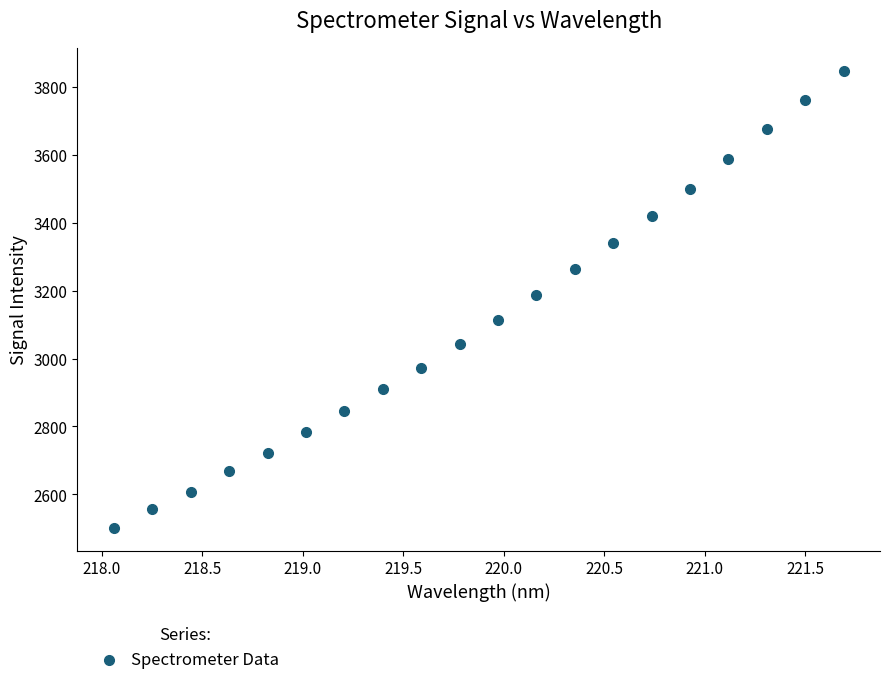

What is the range of Y values (max minus min)?

1344.8